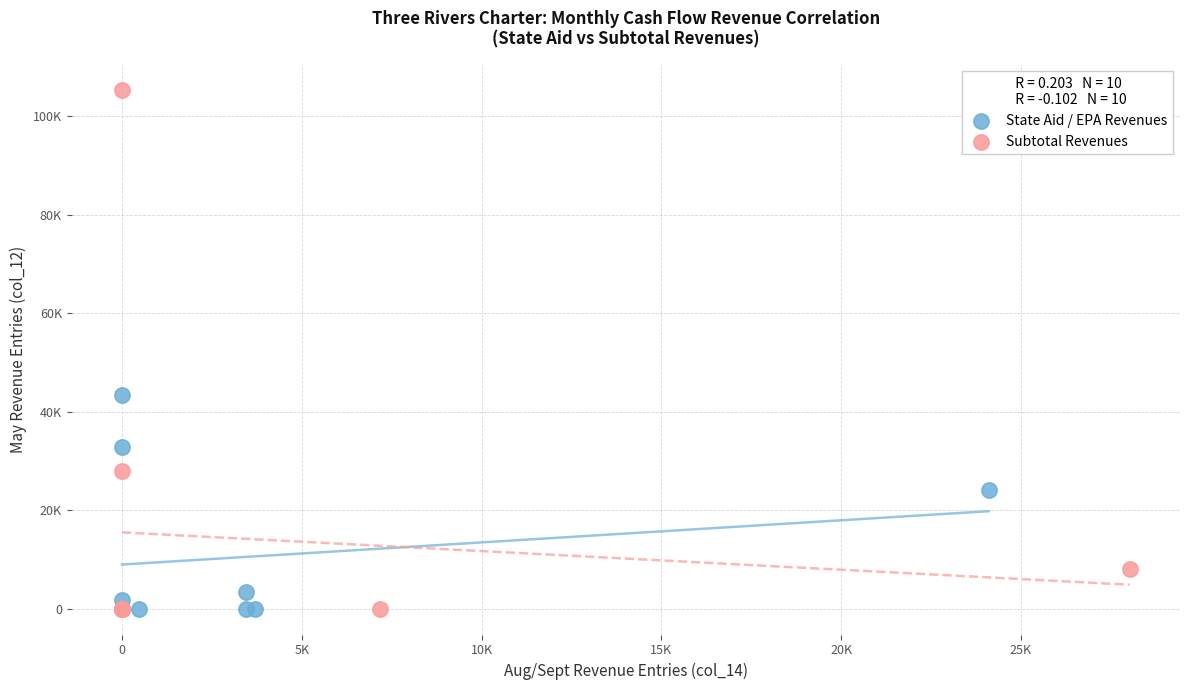

Which series has the largest Y range (max minus min)?

Subtotal Revenues